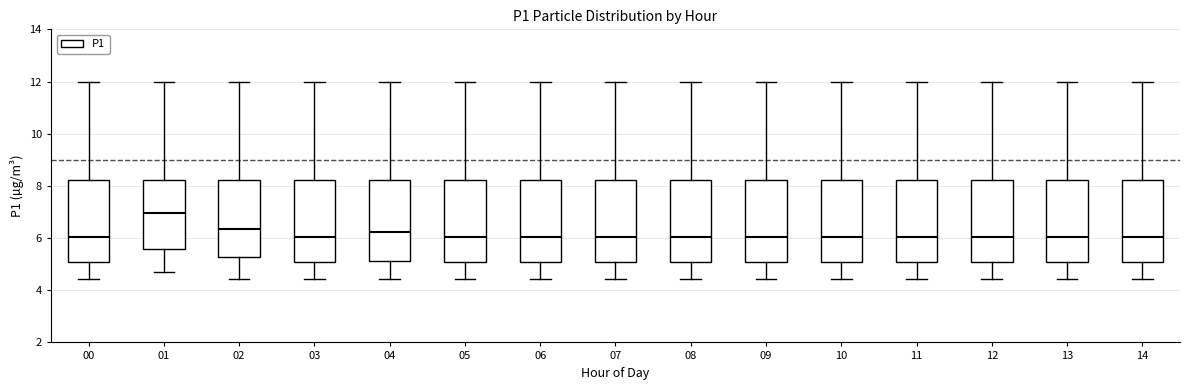

Reading left to right, read every box against the y-axis: the position of its median line, the range the box covers, and the ends of its whiskers. The values are not printed on the chart, so give them approximately, as read against the axis.

00: median 6.0, box 5.0 to 8.2, whiskers 4.4 to 12.0
01: median 7.0, box 5.6 to 8.2, whiskers 4.8 to 12.0
02: median 6.4, box 5.2 to 8.2, whiskers 4.4 to 12.0
03: median 6.0, box 5.0 to 8.2, whiskers 4.4 to 12.0
04: median 6.2, box 5.2 to 8.2, whiskers 4.4 to 12.0
05: median 6.0, box 5.0 to 8.2, whiskers 4.4 to 12.0
06: median 6.0, box 5.0 to 8.2, whiskers 4.4 to 12.0
07: median 6.0, box 5.0 to 8.2, whiskers 4.4 to 12.0
08: median 6.0, box 5.0 to 8.2, whiskers 4.4 to 12.0
09: median 6.0, box 5.0 to 8.2, whiskers 4.4 to 12.0
10: median 6.0, box 5.0 to 8.2, whiskers 4.4 to 12.0
11: median 6.0, box 5.0 to 8.2, whiskers 4.4 to 12.0
12: median 6.0, box 5.0 to 8.2, whiskers 4.4 to 12.0
13: median 6.0, box 5.0 to 8.2, whiskers 4.4 to 12.0
14: median 6.0, box 5.0 to 8.2, whiskers 4.4 to 12.0